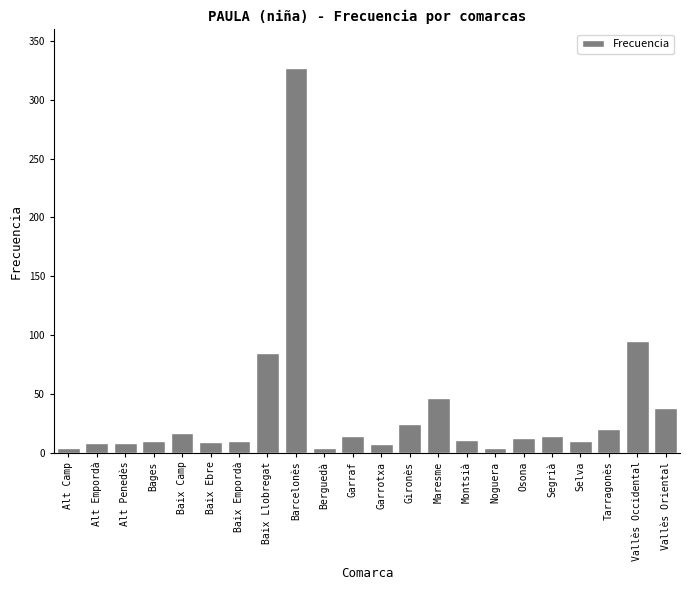

What is the label of the 4th bar from the left?

Bages